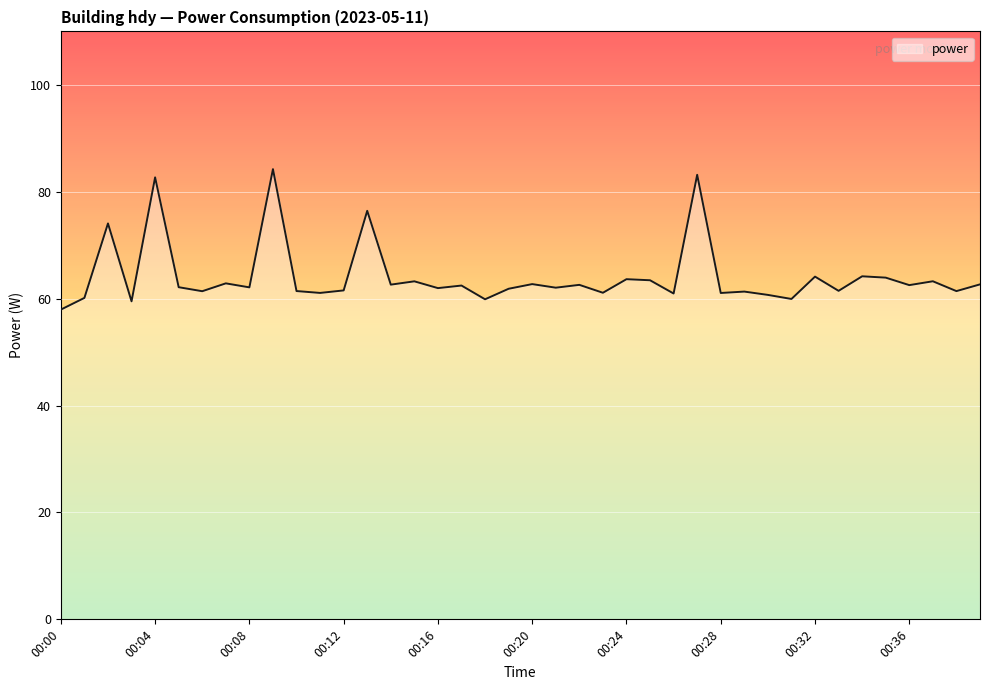

What is the maximum value shown in the chart?

84.2